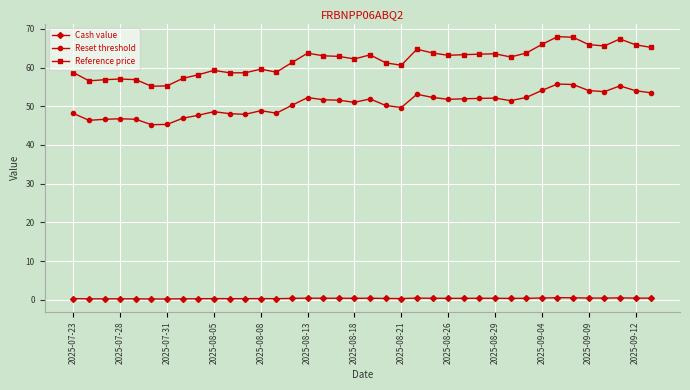

What is the difference between the maximum and minimum values in the Reset threshold series?

10.5